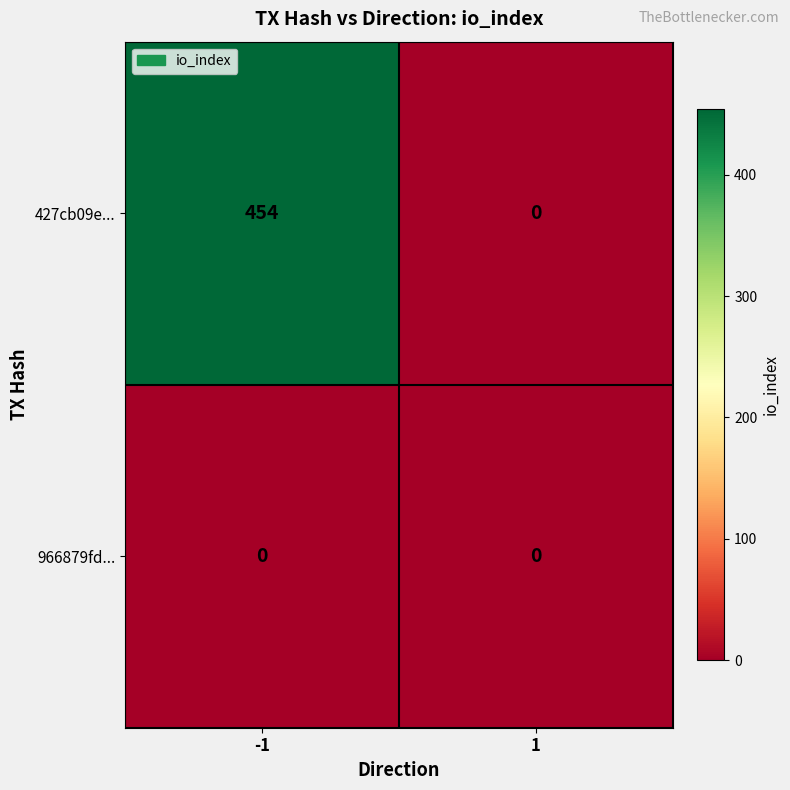

List the series in order of their overall mean, lowest first.

966879fd..., 427cb09e...